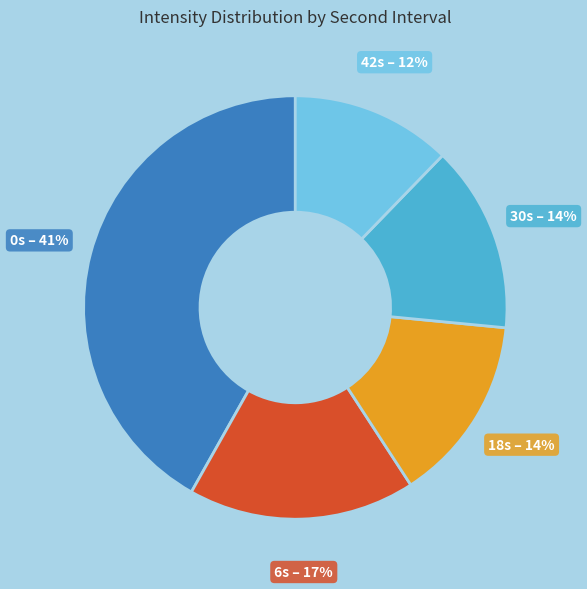

Count the number of slices in the pie.

5